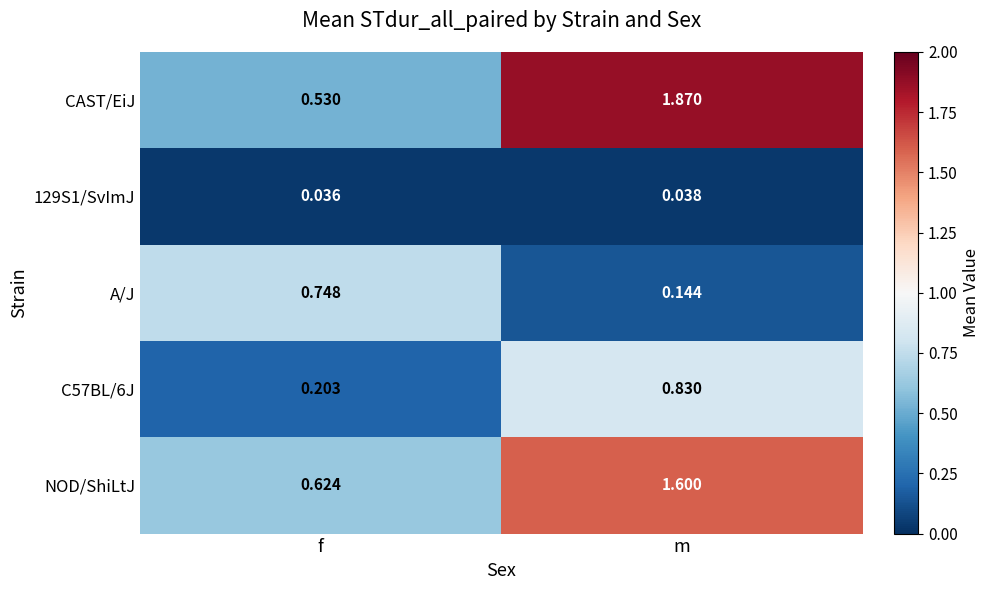

Where does the CAST/EiJ series first go above 1?

m